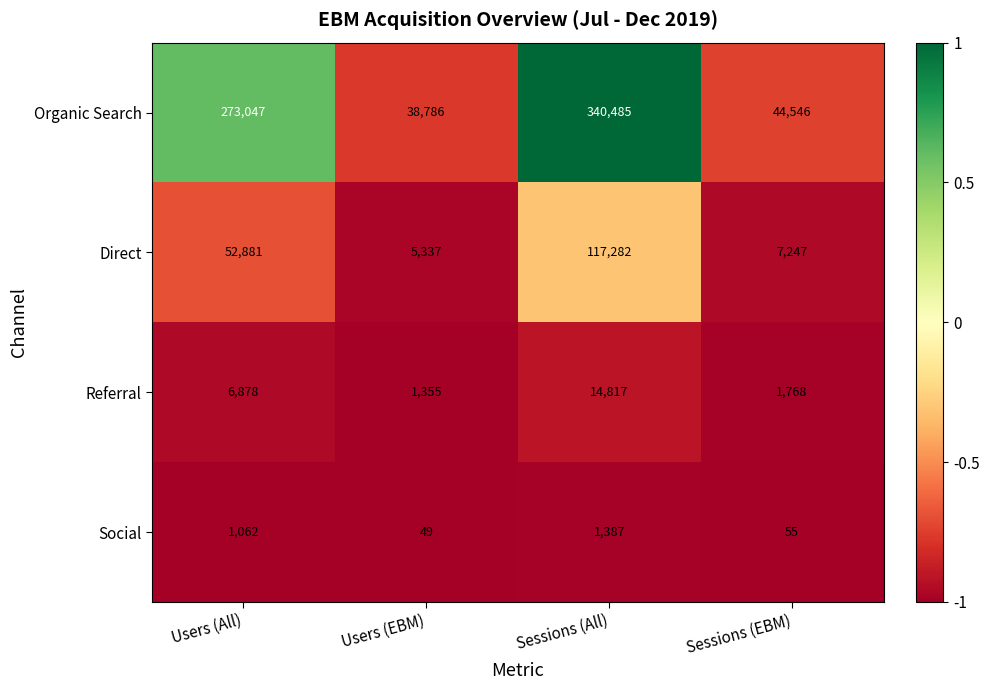

What is the maximum value shown in the chart?

340485